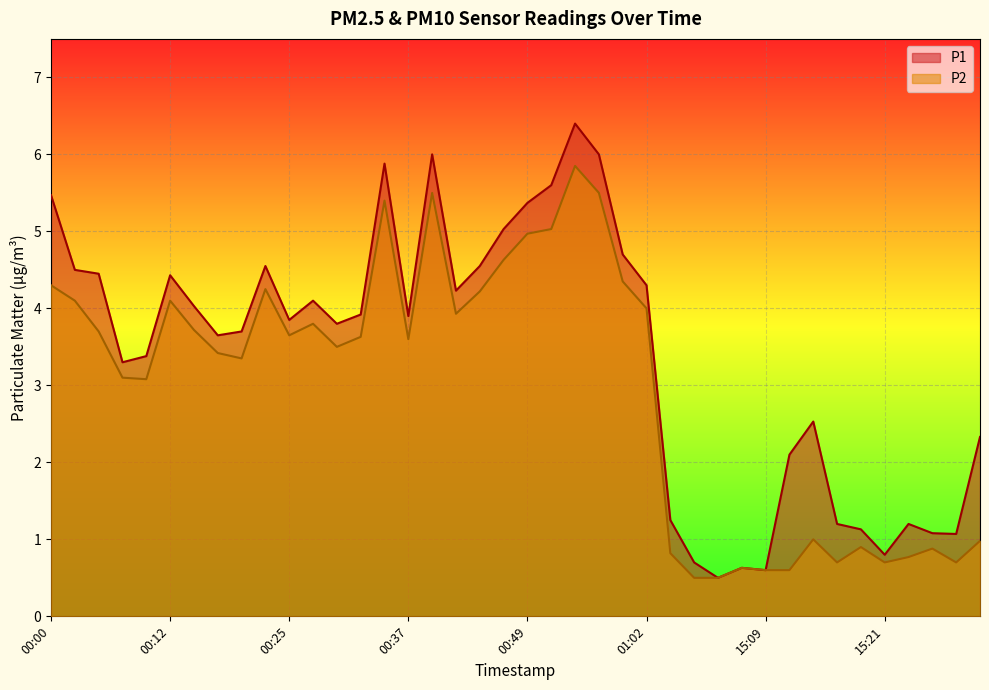

At which label is P1 closest to 3?

00:07